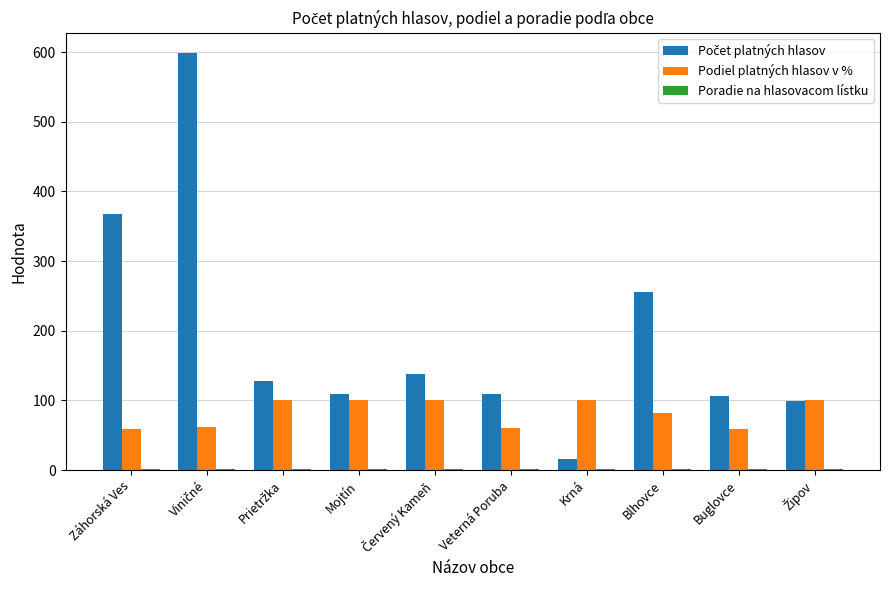

What is the total value across all series at Buglovce?

166.2